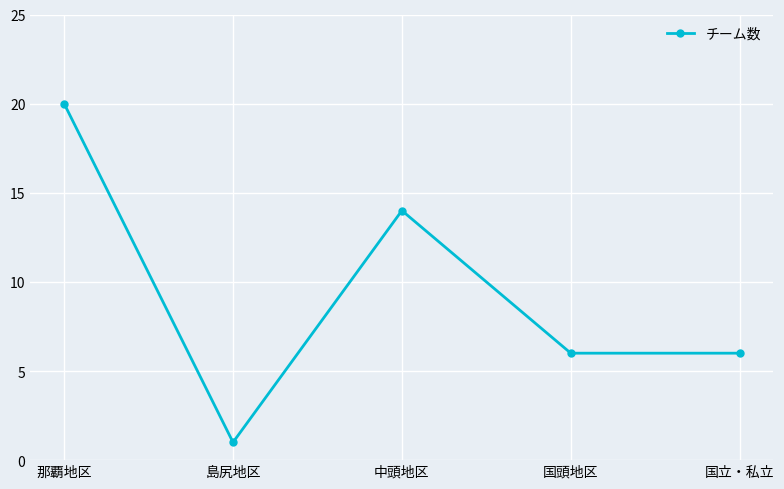

The chart shows a value of 11 at 那覇地区. True or false?

False